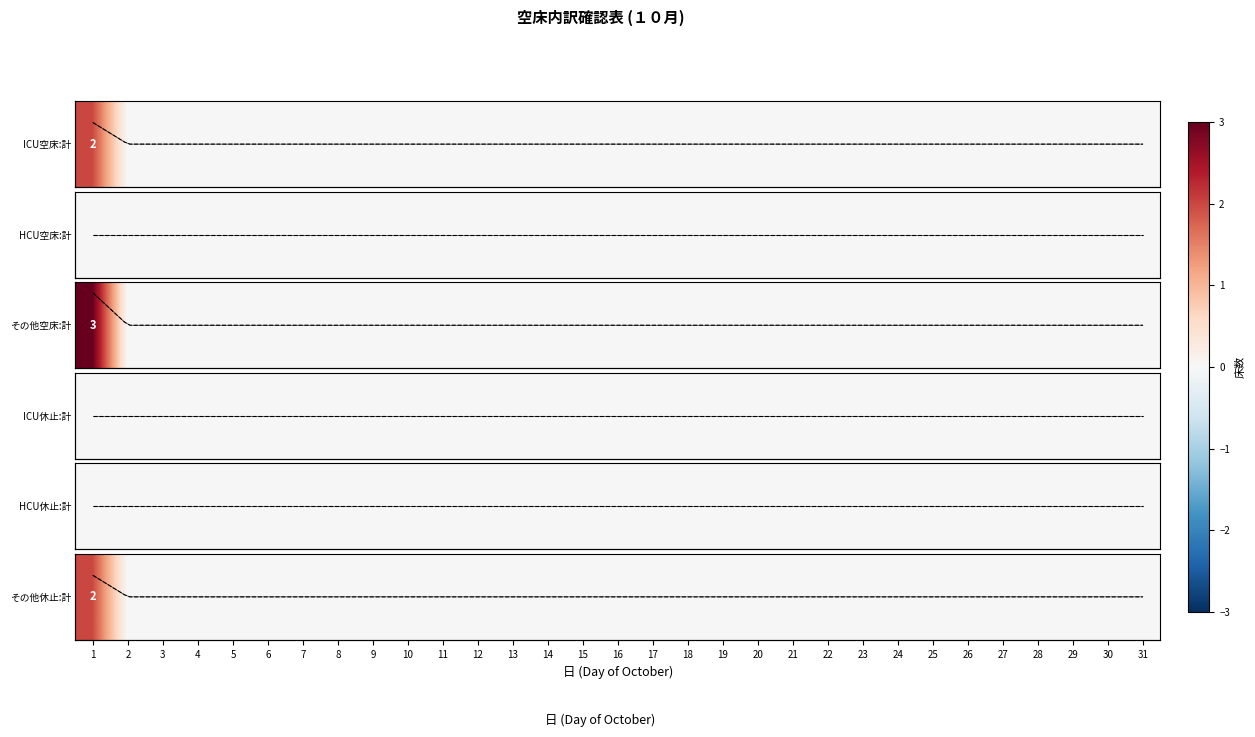

List the labels in order of value, smallest first.

2, 3, 4, 5, 6, 7, 8, 9, 10, 11, 12, 13, 14, 15, 16, 17, 18, 19, 20, 21, 22, 23, 24, 25, 26, 27, 28, 29, 30, 31, 1